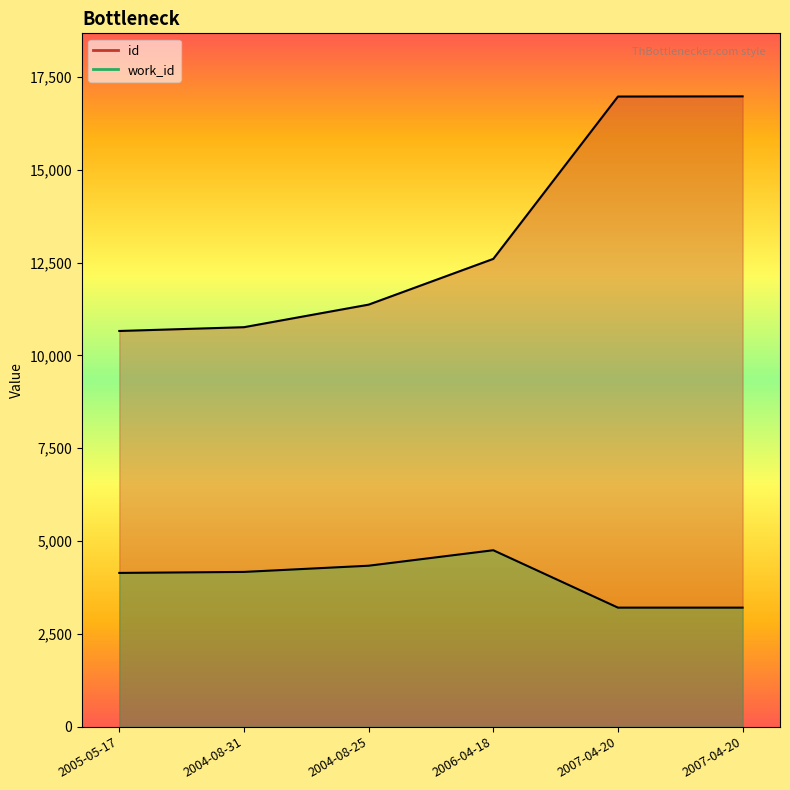

Does the chart display data point markers on the line(s)?

No